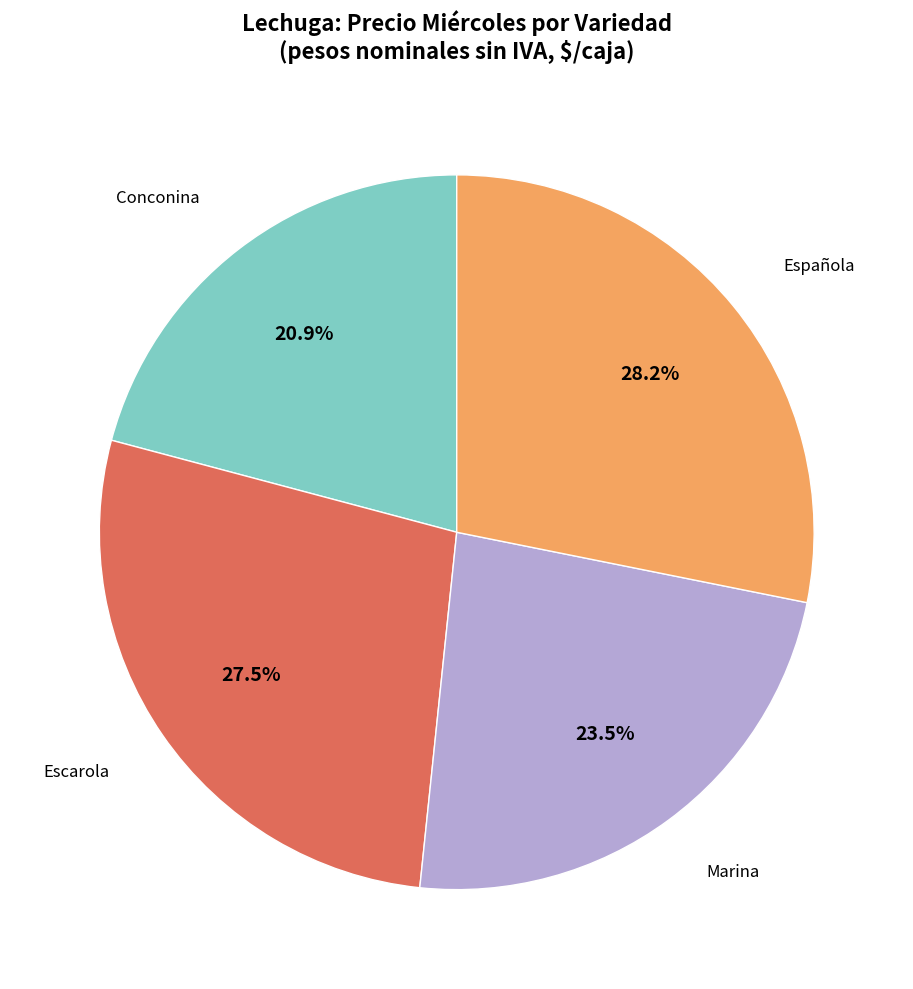

Does any single category account for the majority?

No